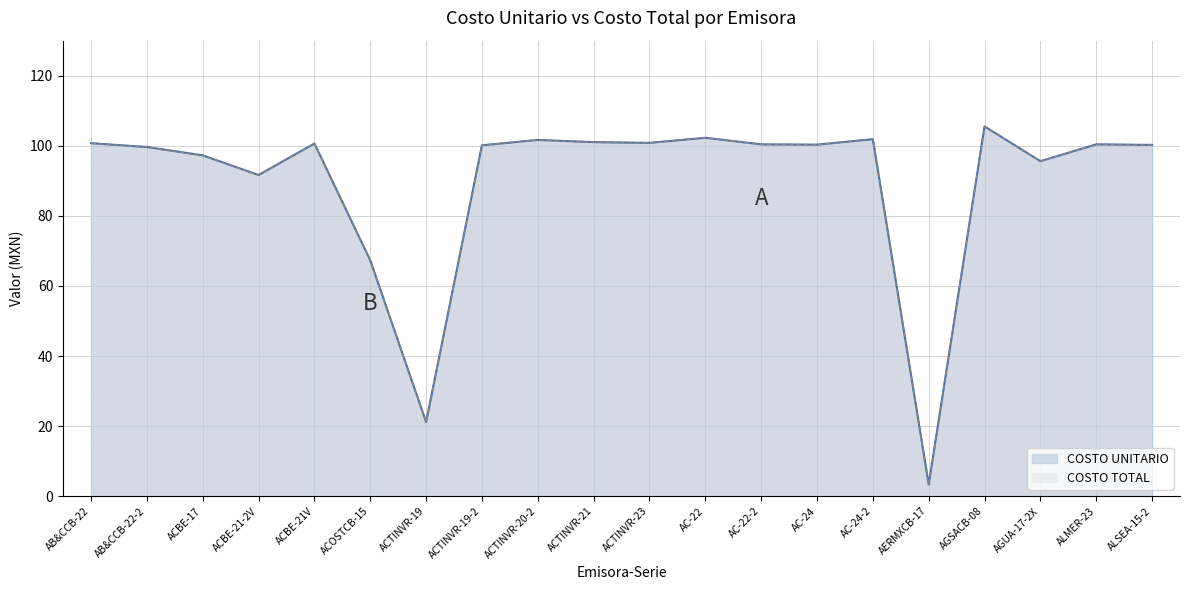

What are all the series names shown in the legend?

COSTO UNITARIO, COSTO TOTAL